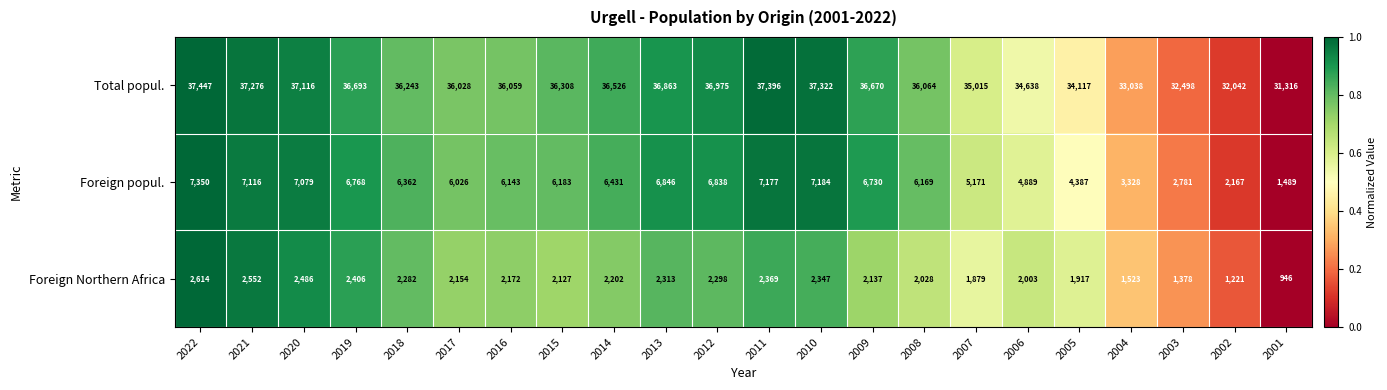

At which label is Foreign Northern Africa closest to 1780?

2007